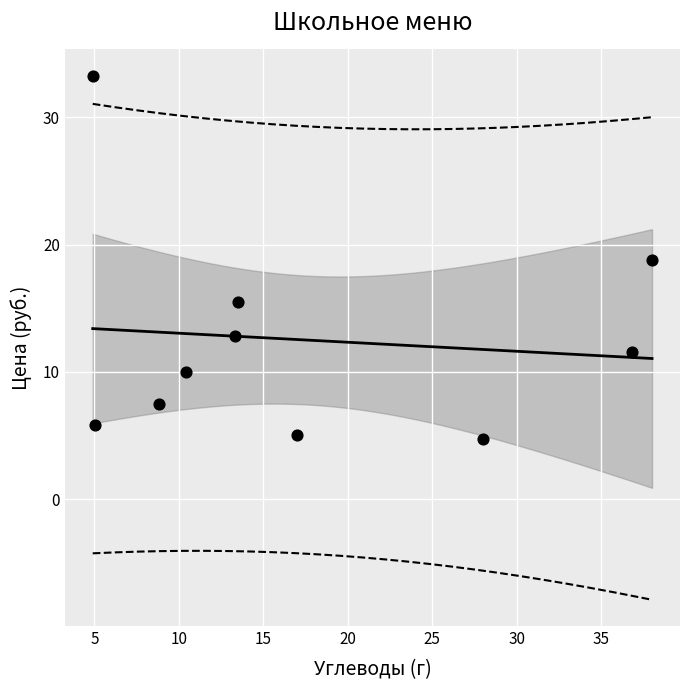

What is the range of X values (max minus min)?

33.1